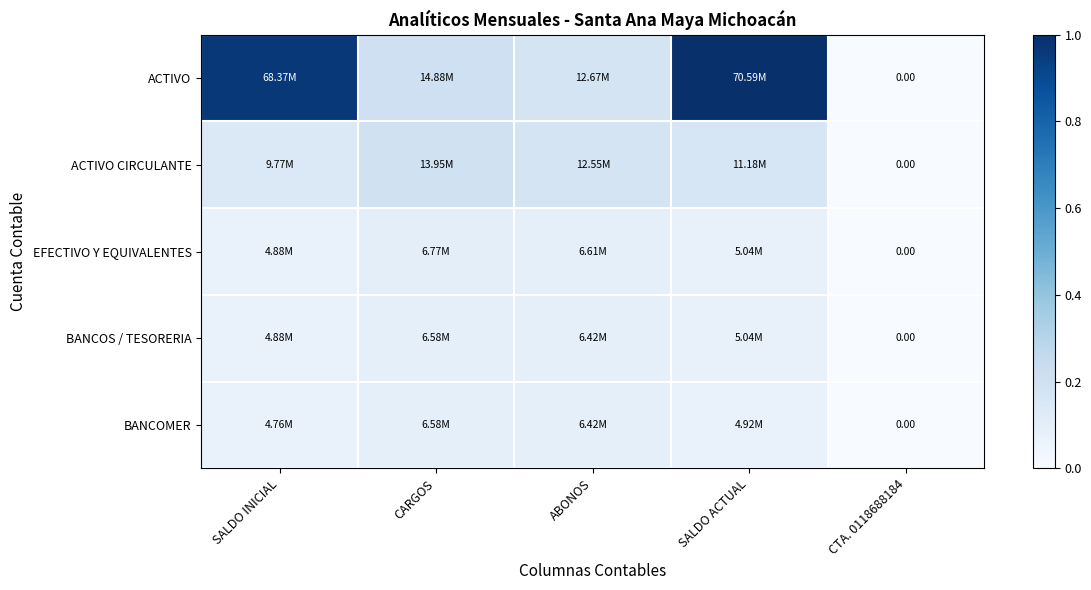

Which series changed the most between ABONOS and SALDO ACTUAL?

ACTIVO